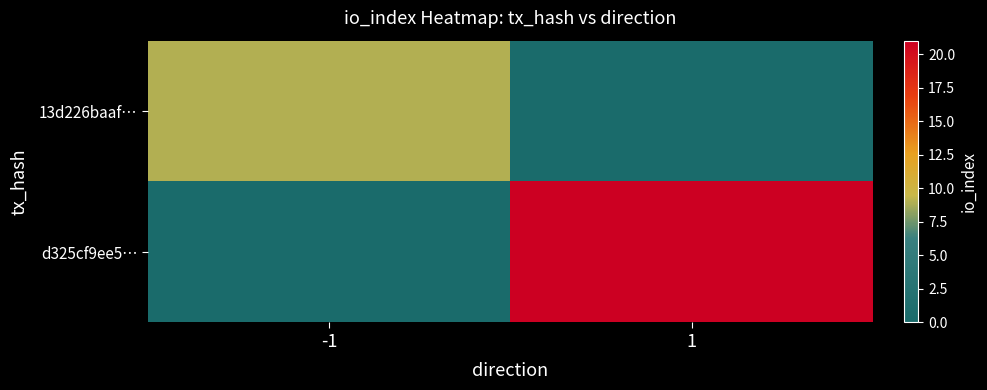

What is the greatest value displayed?

21